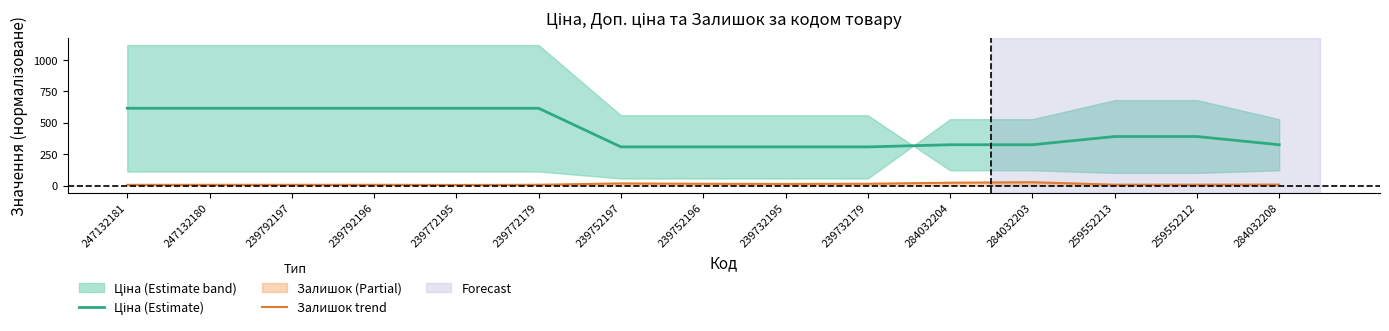

List the series in order of their peak value, highest first.

Ціна (Estimate), Залишок trend